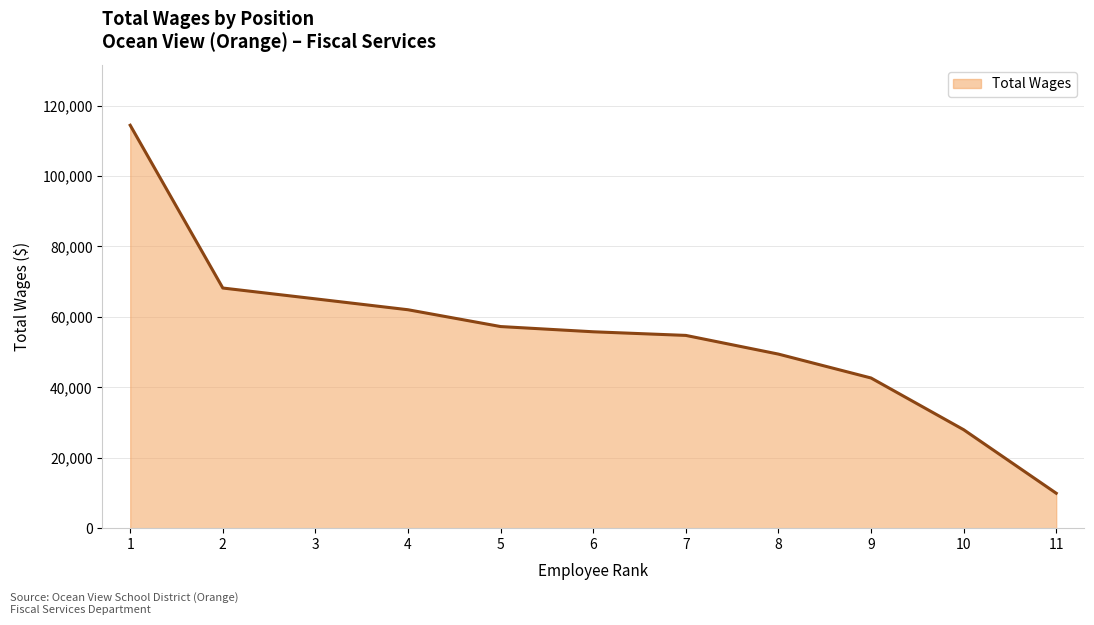

What is the difference between the values at 3 and 9?

22477